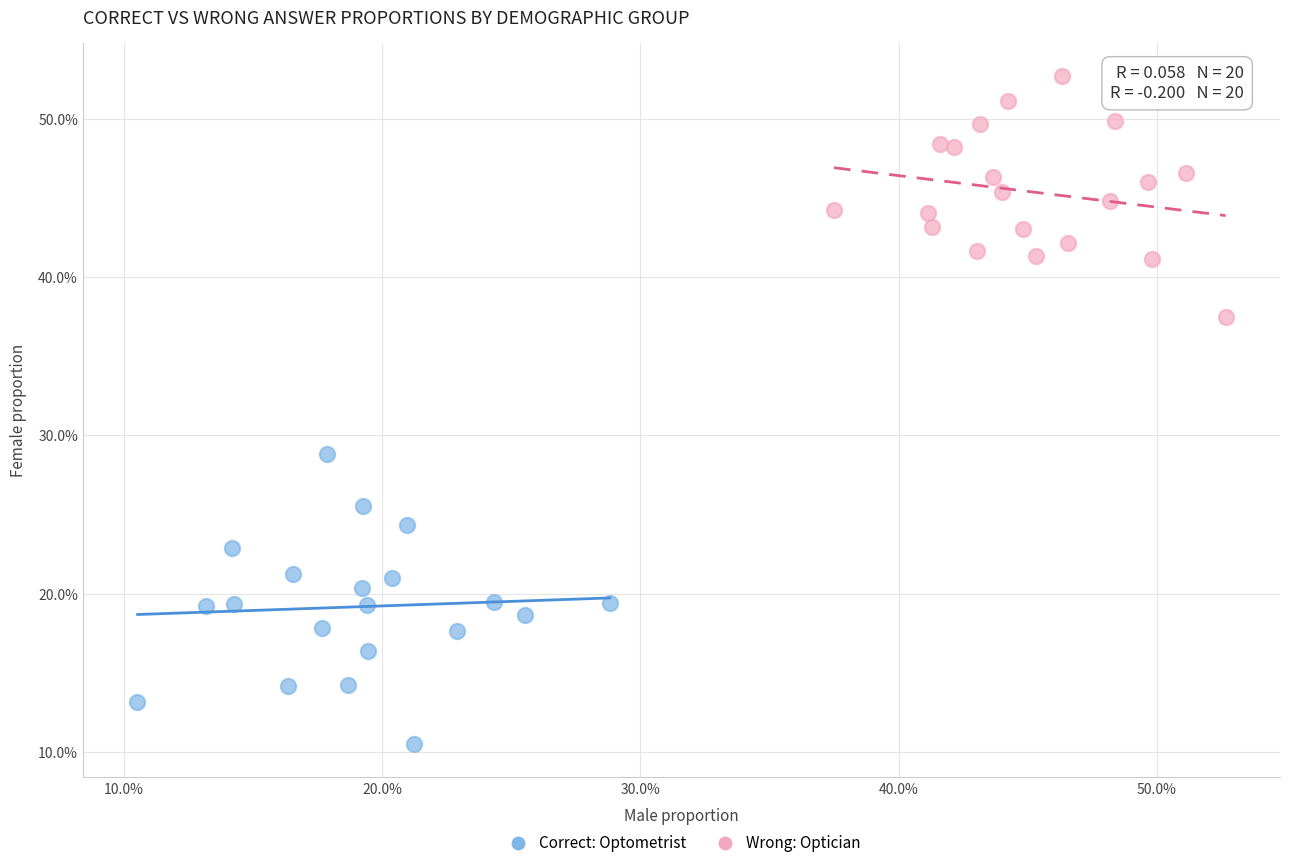

Which series reaches the maximum Y coordinate?

Wrong: Optician